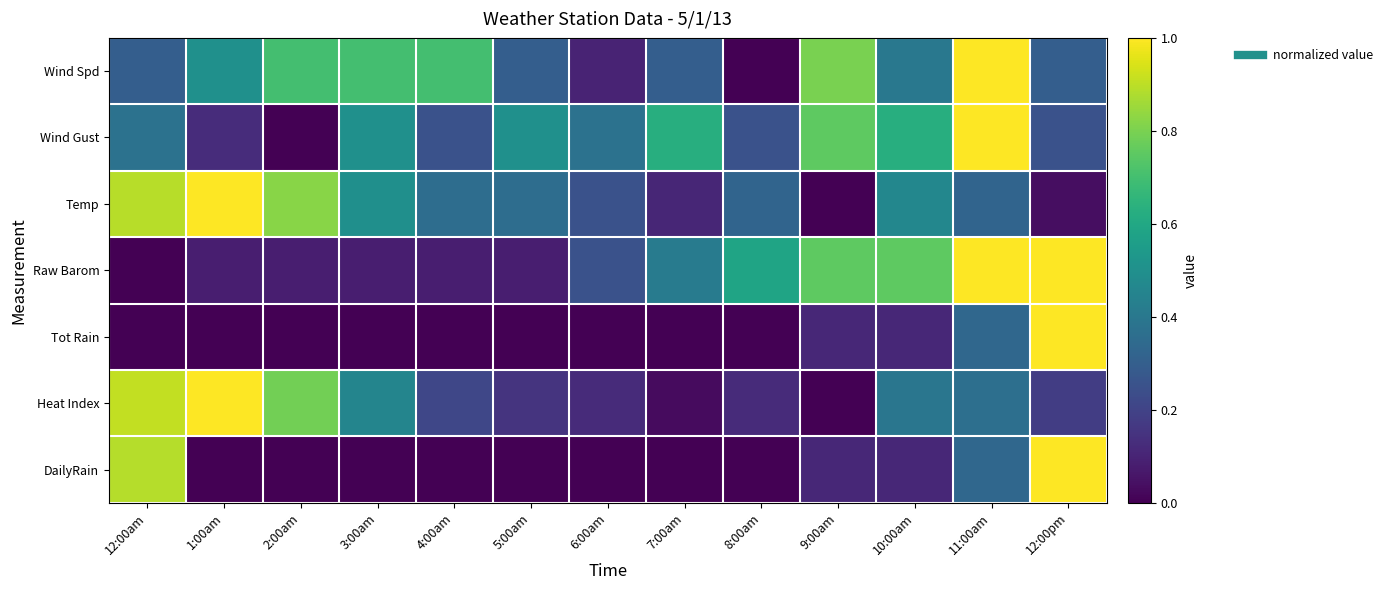

What is the spread (max minus min) of values at 10:00am?

0.6